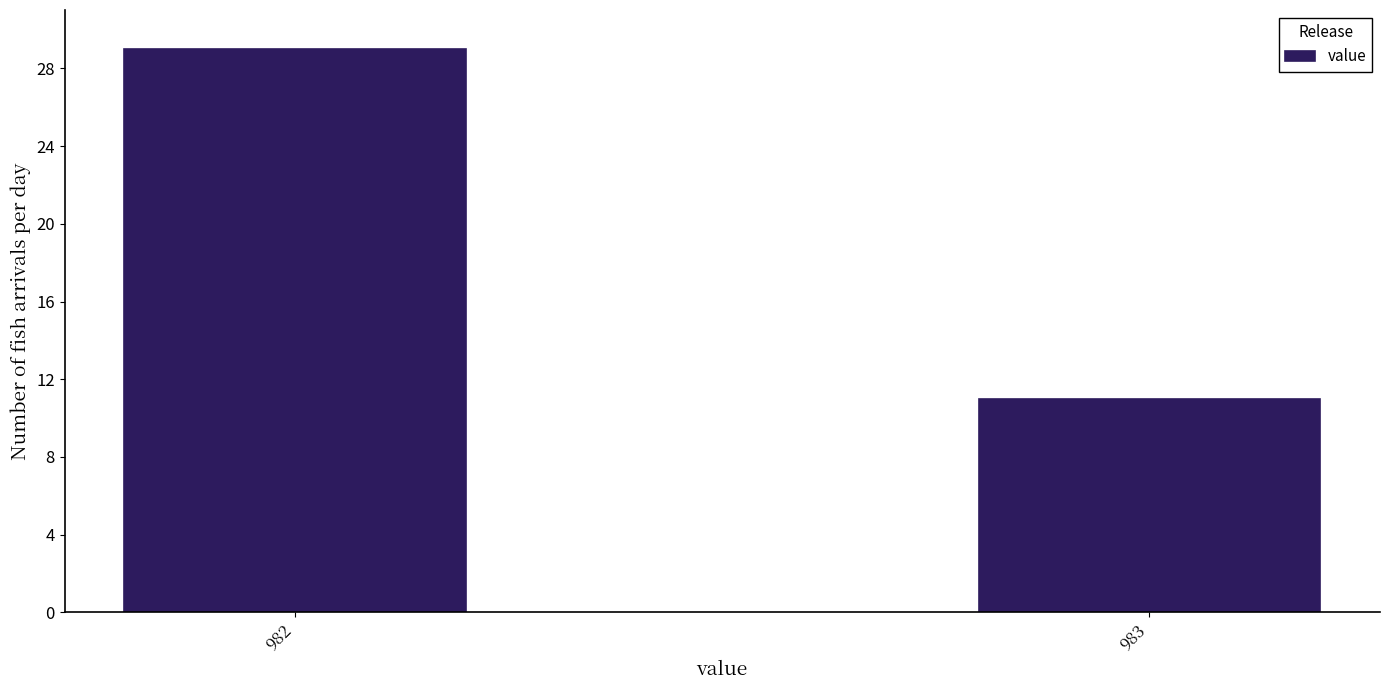

Reading left to right, what are all the values shown in this chart?

982=29	983=11